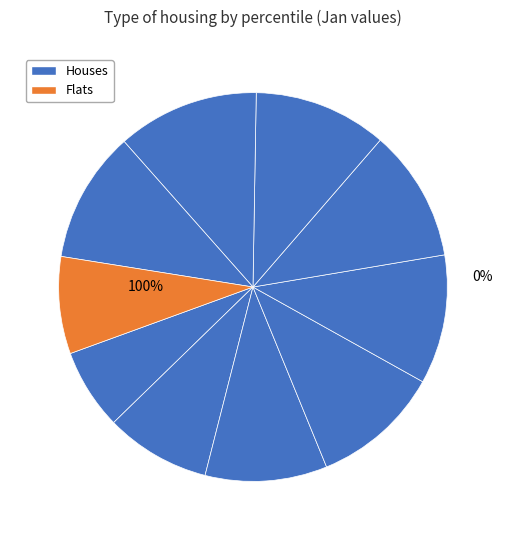

Rank the categories by value from highest to lowest.

pct75, pct65, pct55, pct85, pct45, pct35, pct25, pct15, pct95, pct05